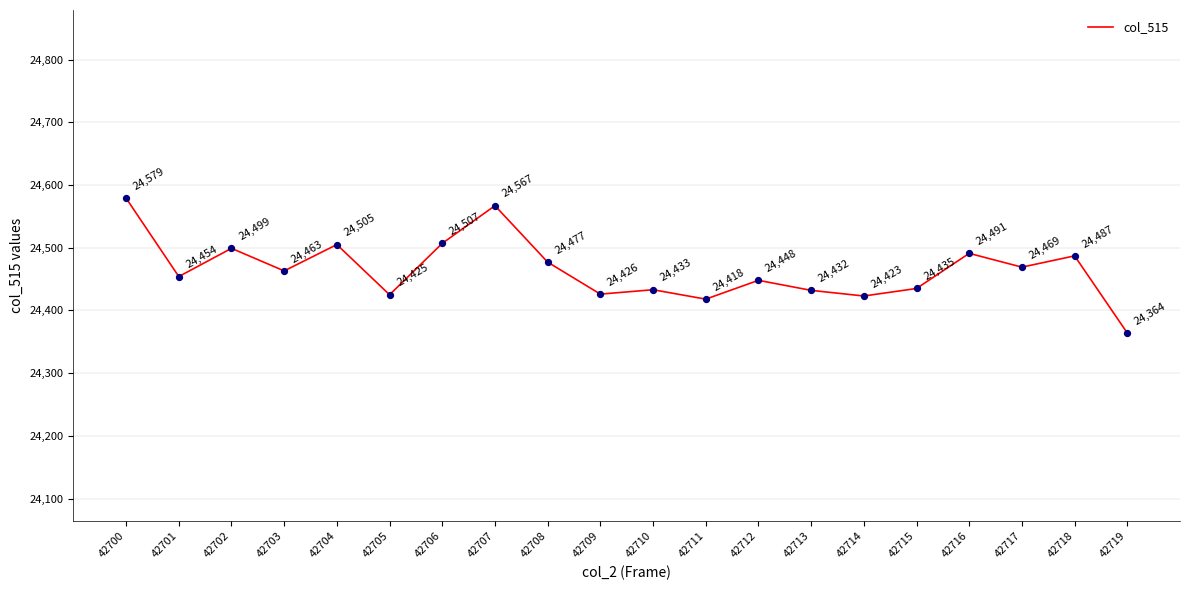

Between 42708 and 42706, which is larger?

42706